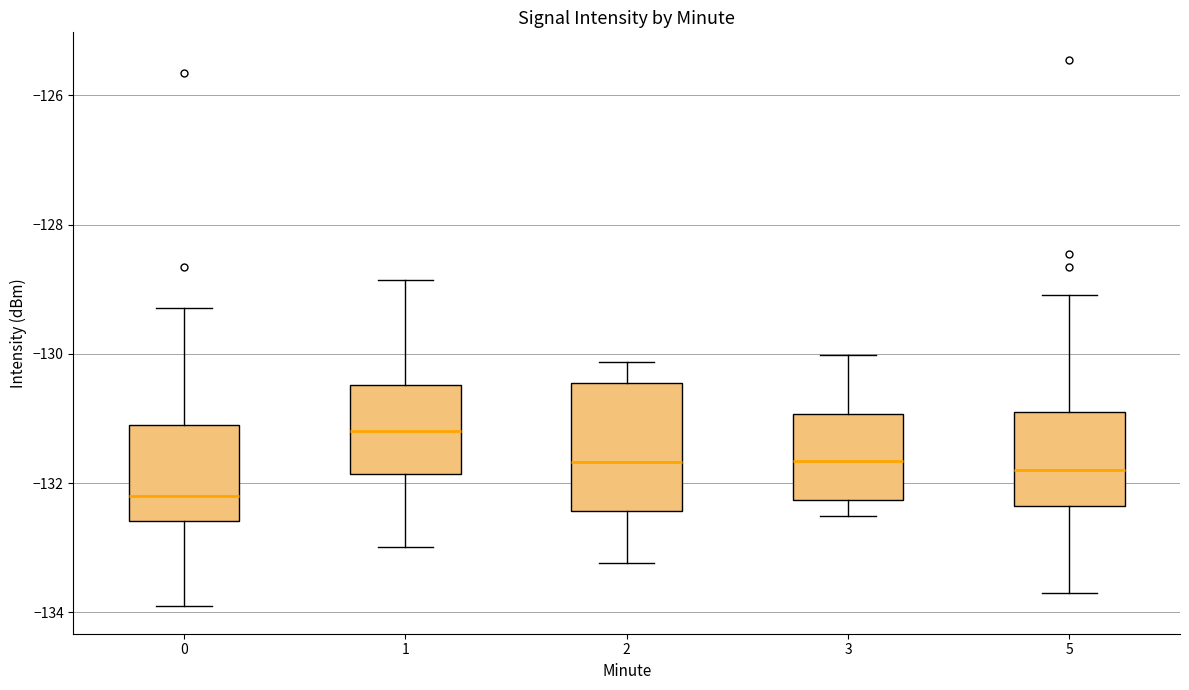

Where does the lower whisker of the box at x = 5 end on the y-axis? The values are not printed on the chart, so give them approximately, as read against the axis.

-133.8